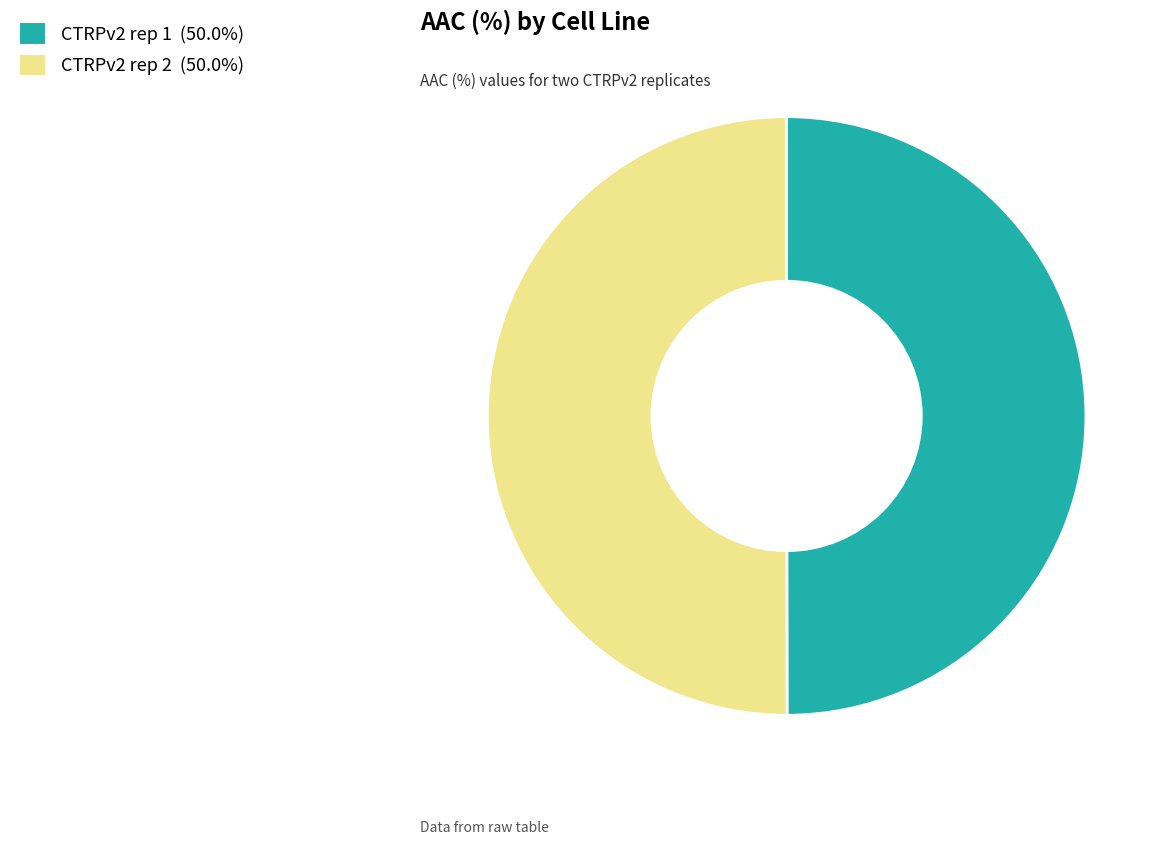

Is it true that CTRPv2 rep 1 is 62% of the pie?

False